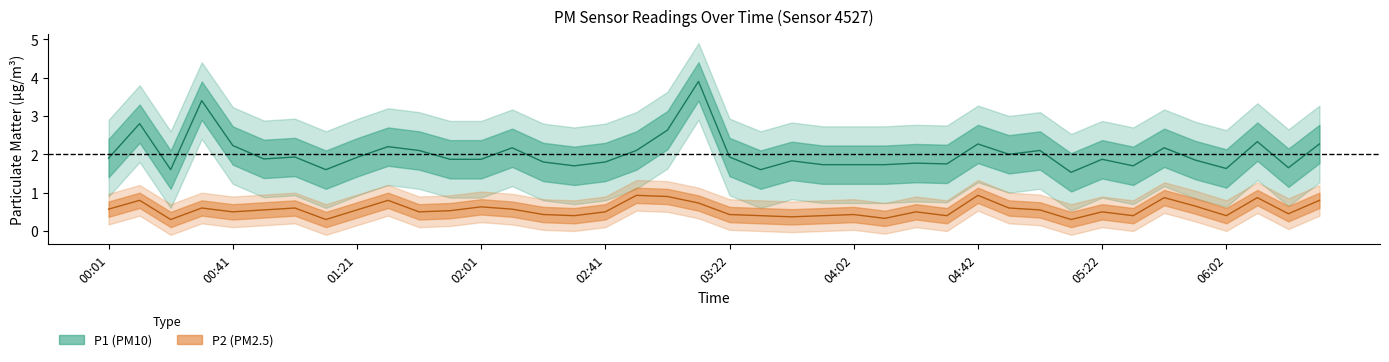

What is the sum of the P2 values at 03:11 and 05:52?

1.4